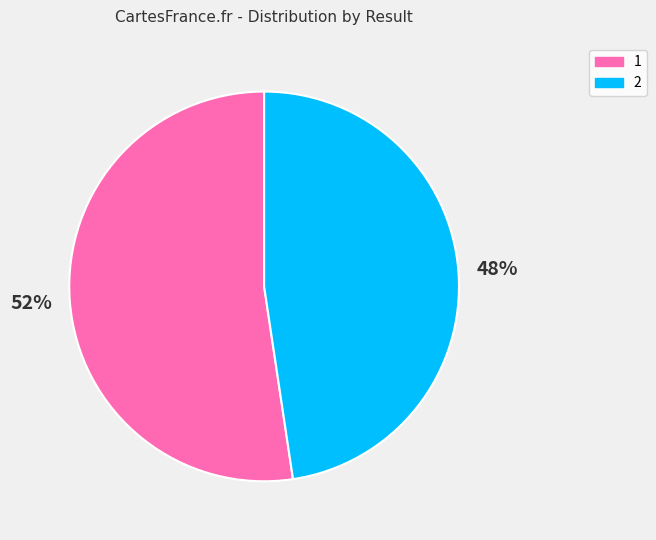

To the nearest percent, what percentage of the pie is 2?

48%